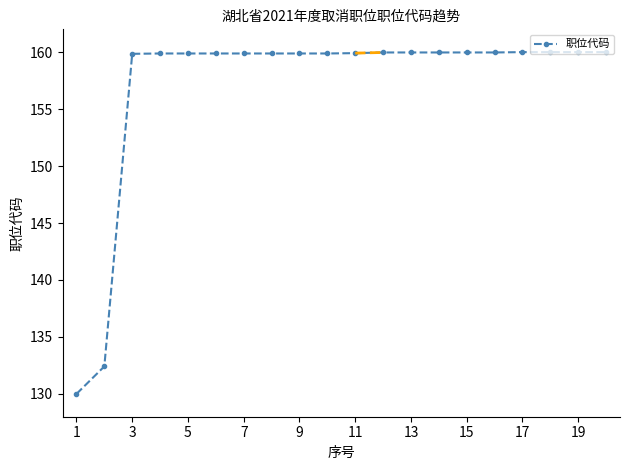

What is the difference between the maximum and minimum values?

30.0